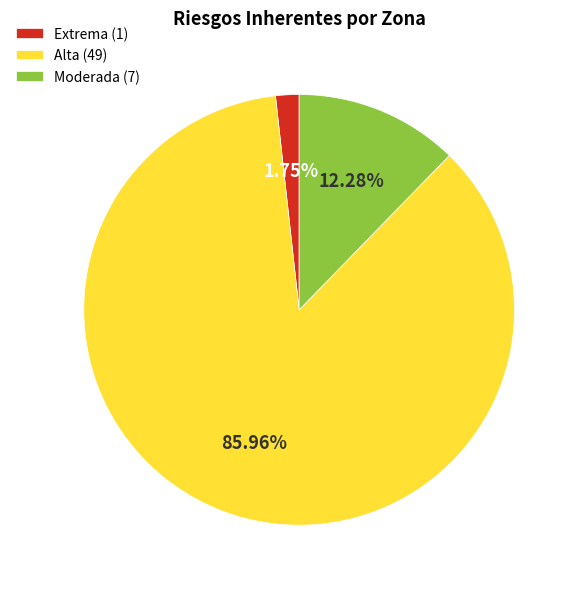

What is the majority slice?

Alta (49)